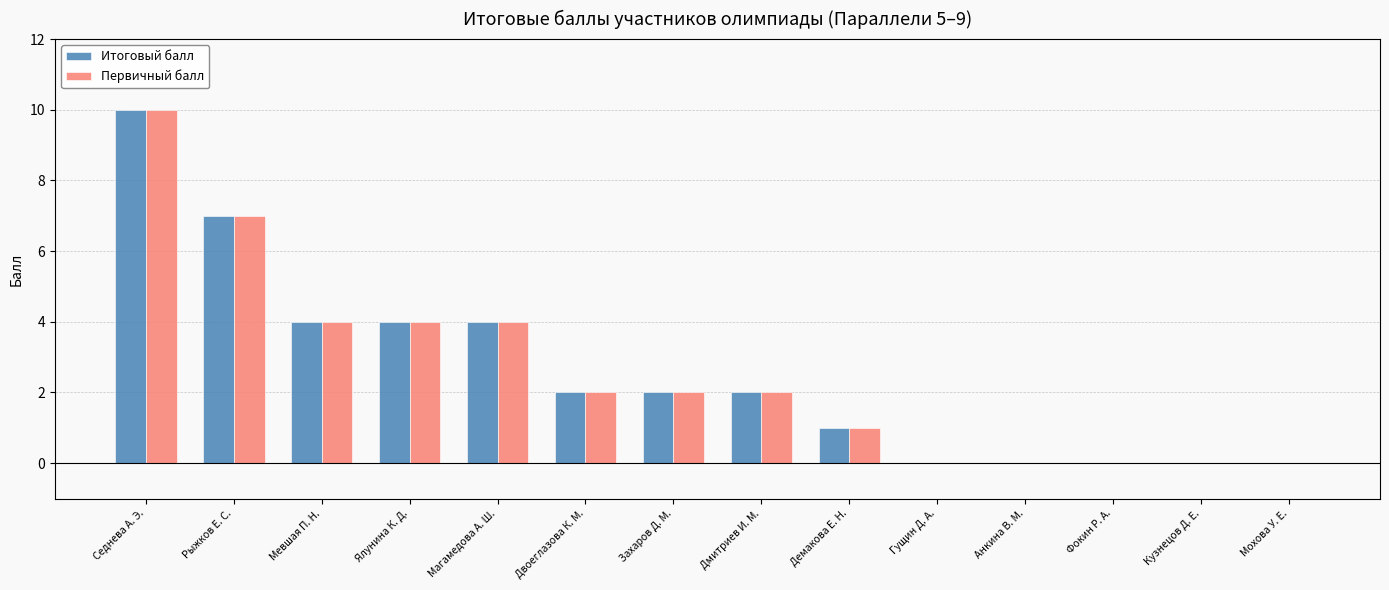

Which category has the highest value in the Итоговый балл series?

Седнева А. Э.